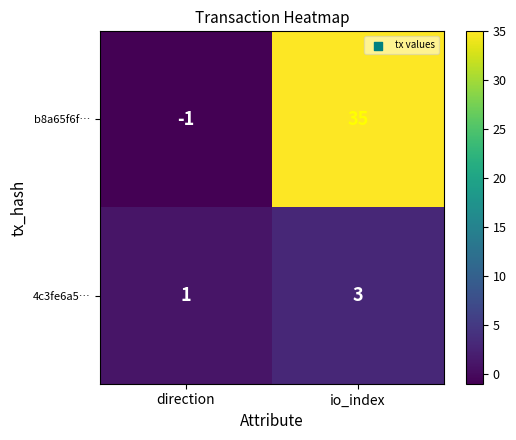

Which category has the lowest value in the b8a65f6f… series?

direction